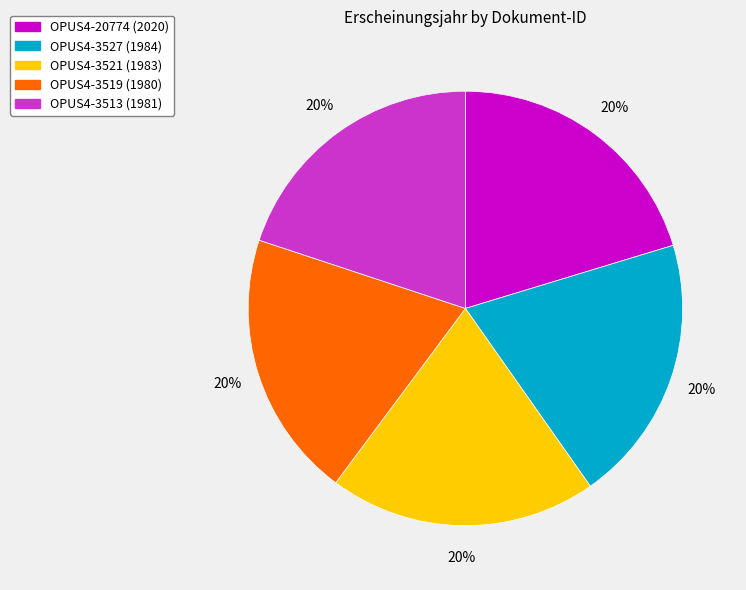

Count the number of slices in the pie.

5